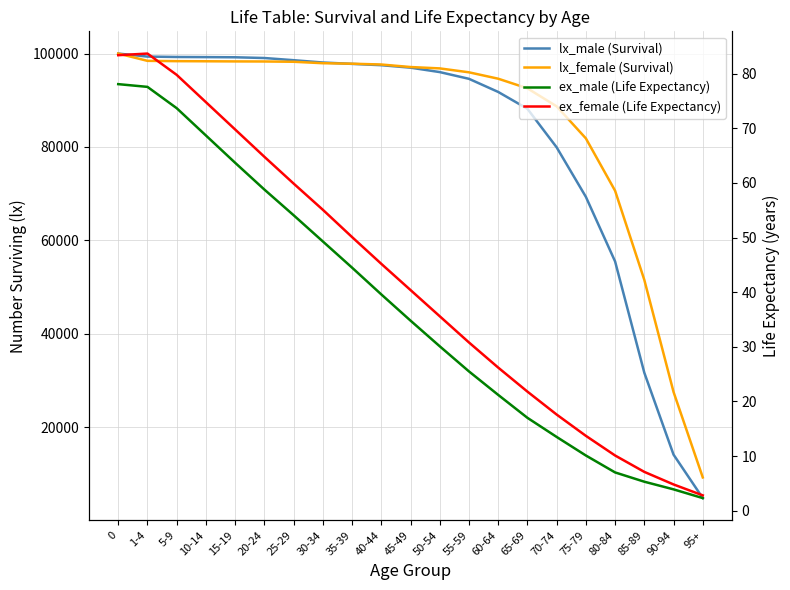

True or false: ex_female (Life Expectancy) has more than 0 interior local peaks.

True